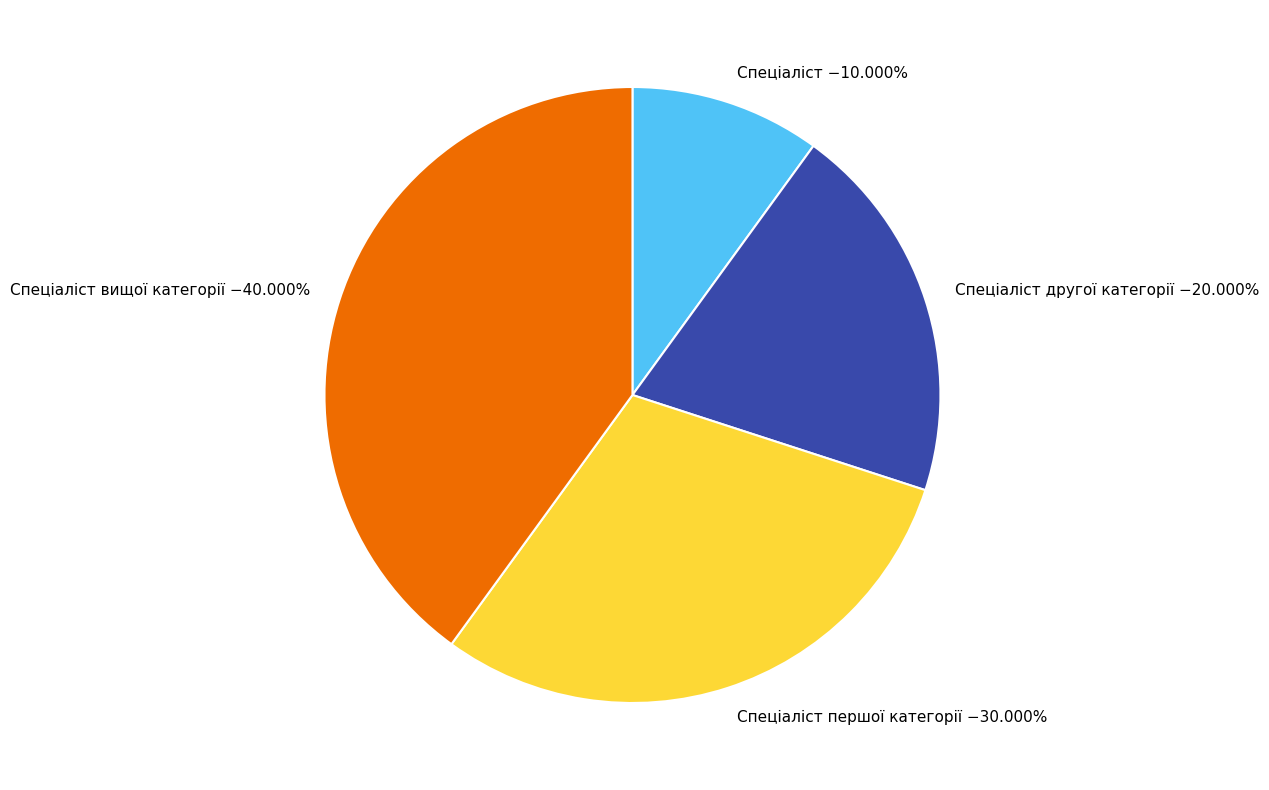

Does Спеціаліст другої категорії −20.000% represent more than half of the total?

No